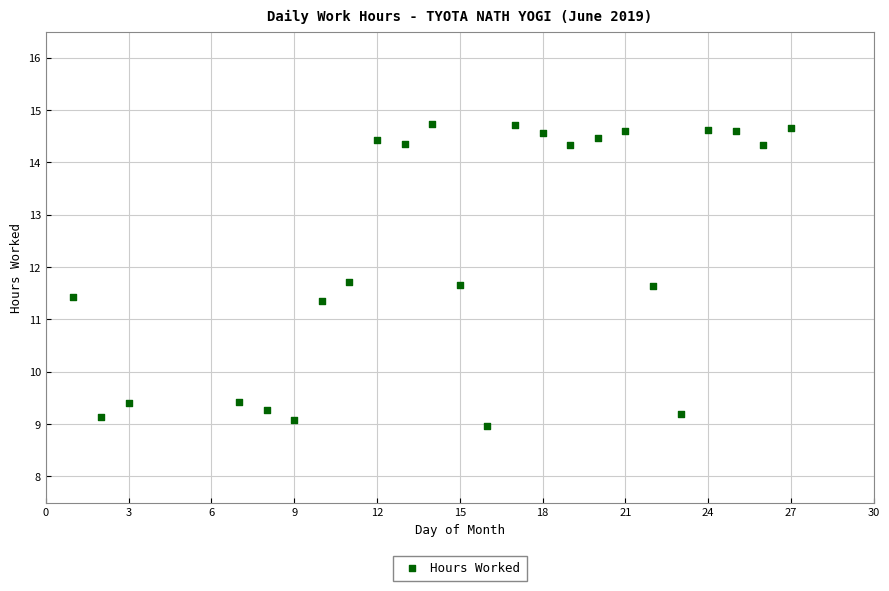

What is the range of X values (max minus min)?

26.0